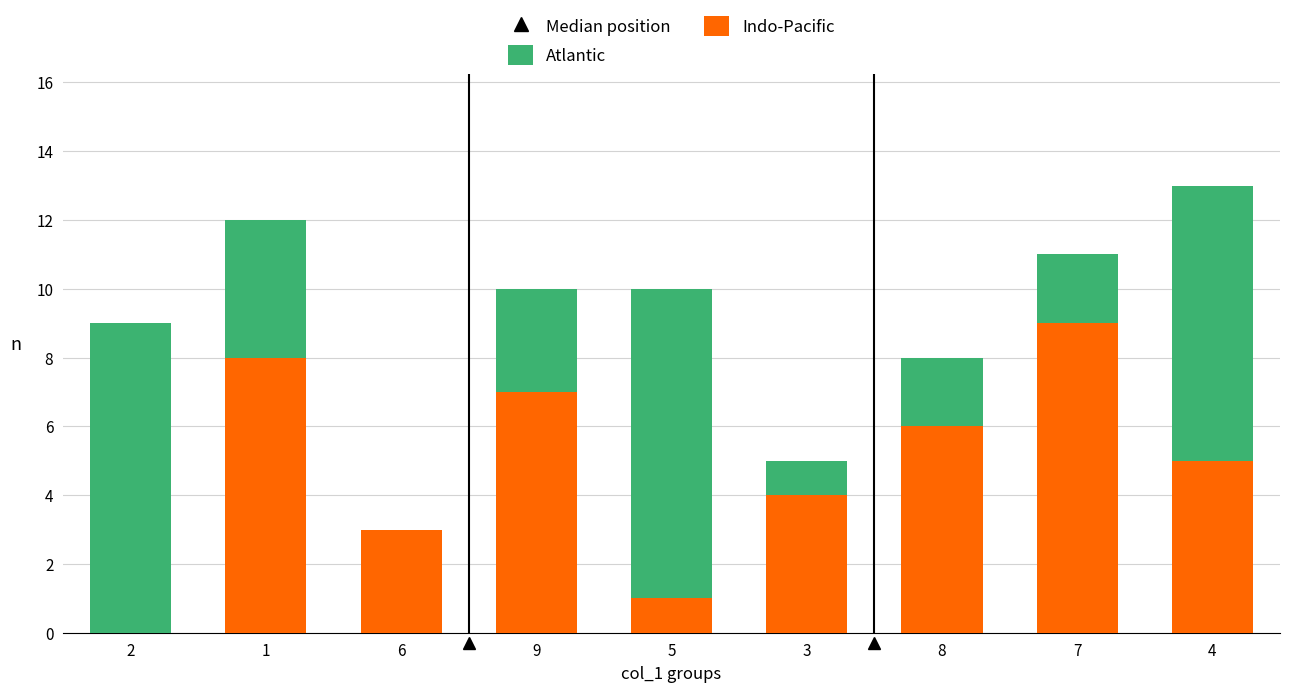

At which category is the sum across all series the highest?

4